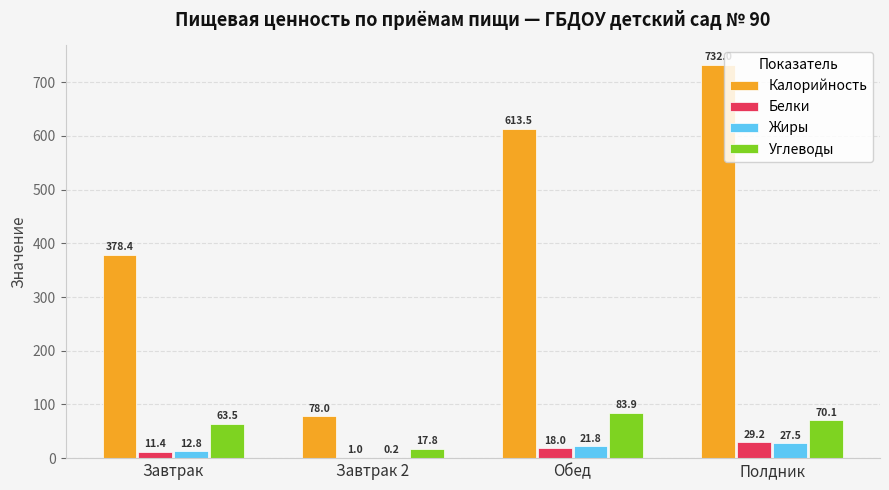

Is it true that Калорийность equals 78.0 at Завтрак 2?

True